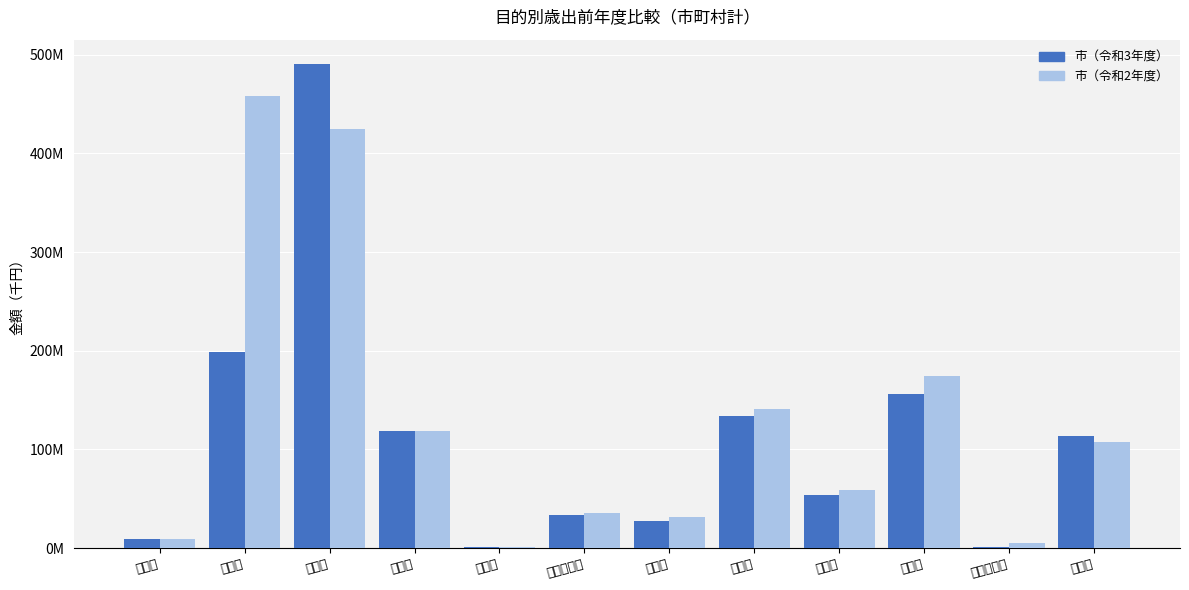

Rank the series at 議会費 from highest to lowest value.

市（令和2年度）, 市（令和3年度）